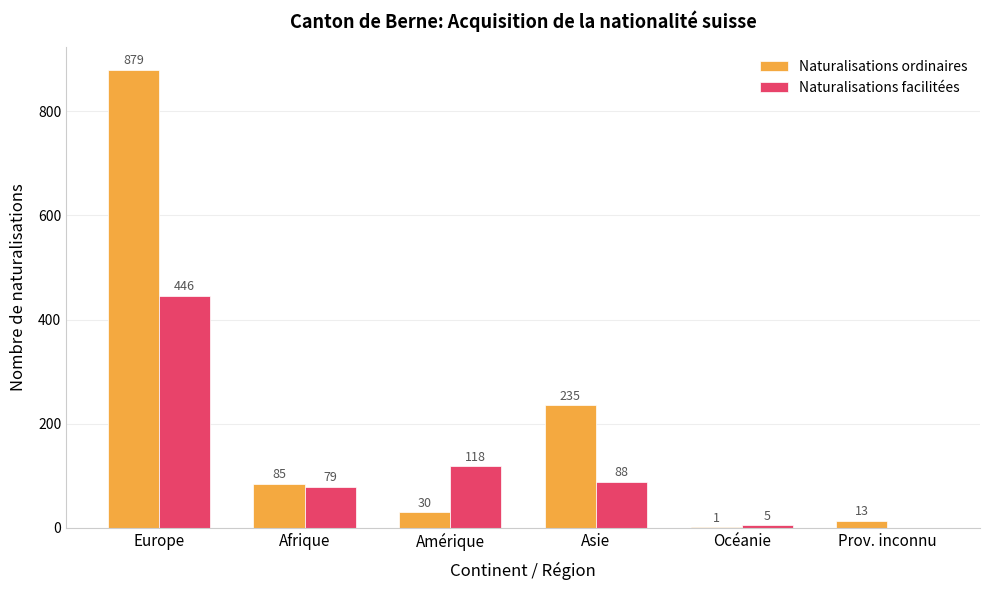

Between Amérique and Prov. inconnu, which series saw the biggest shift?

Naturalisations facilitées